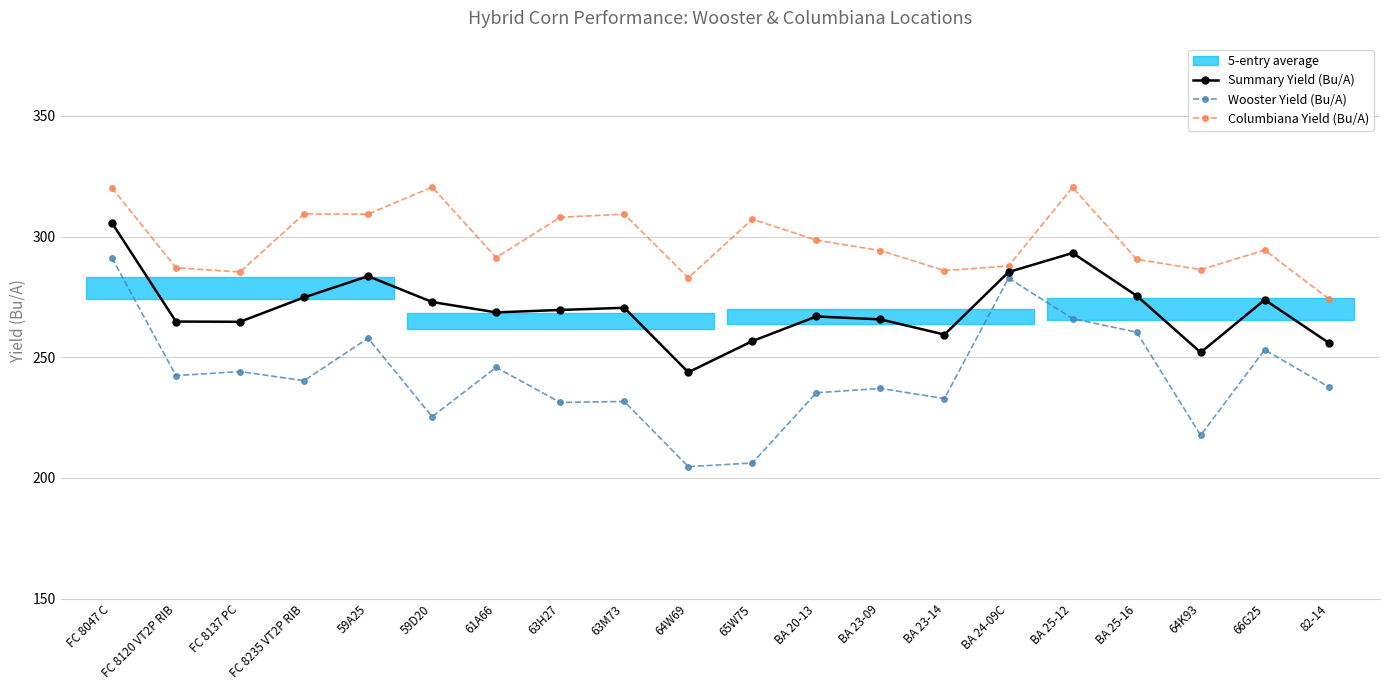

What position from the right is BA 23-14?

7